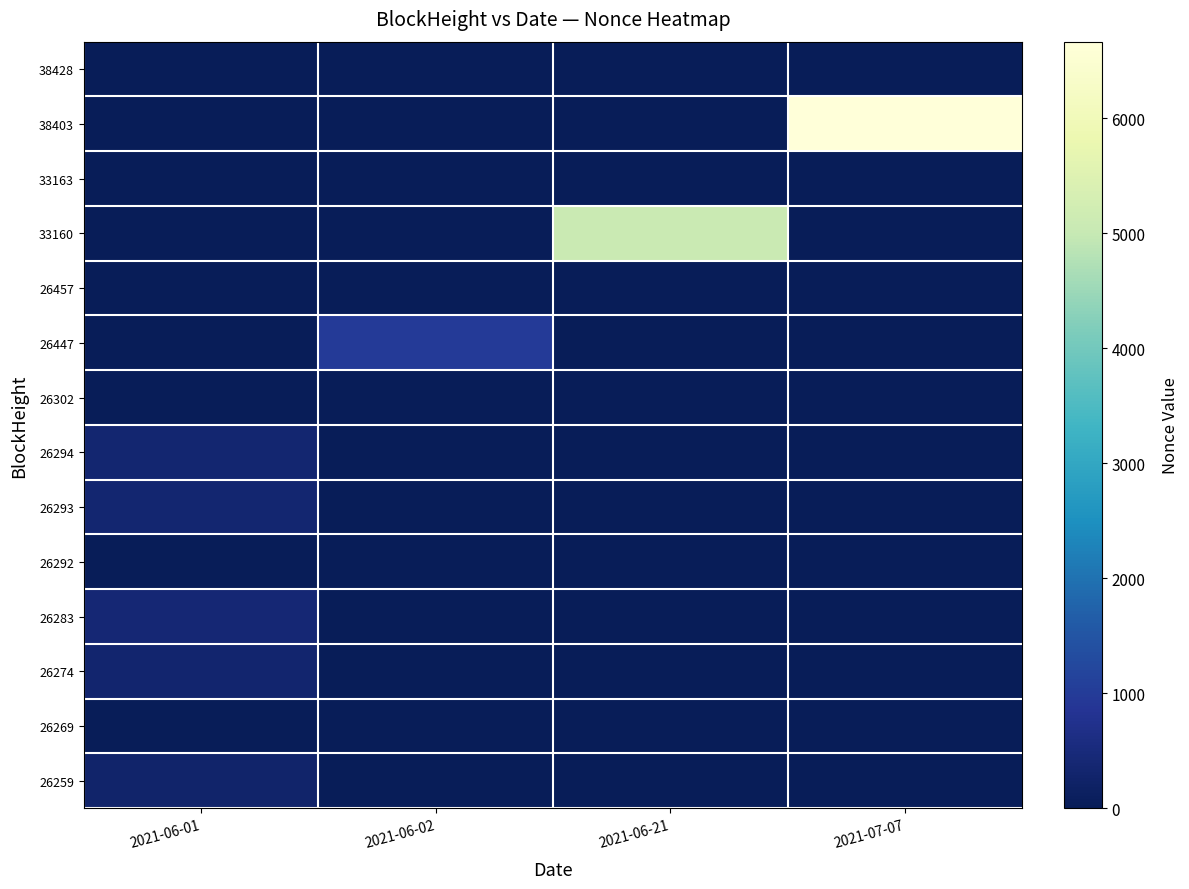

How many distinct data groups are displayed?

14